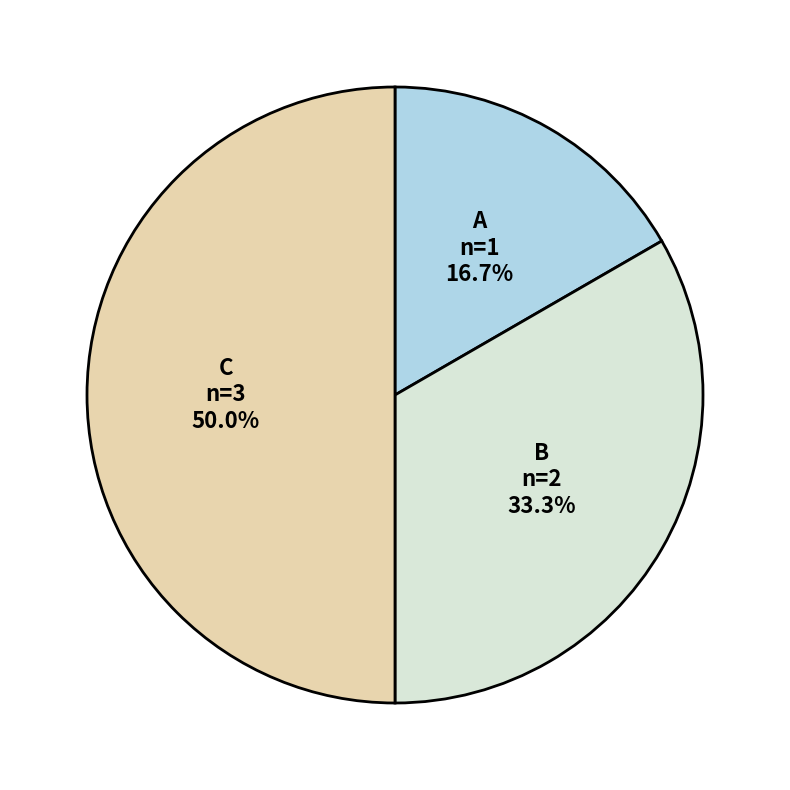

What percentage is the C slice, to the nearest percent?

50%